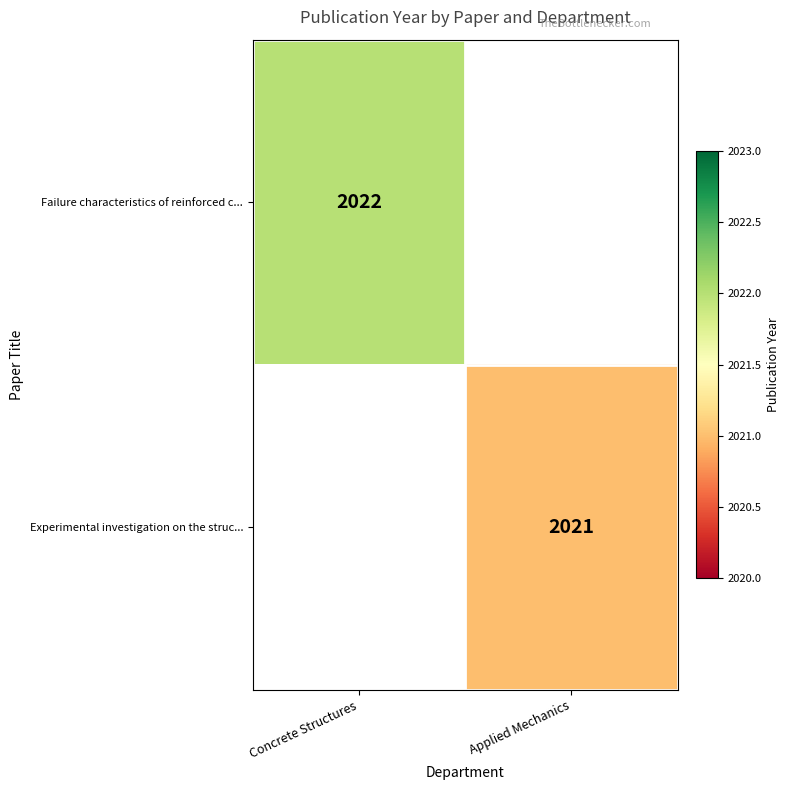

True or false: Experimental investigation on the struc... has a value of 2021 at Applied Mechanics.

True